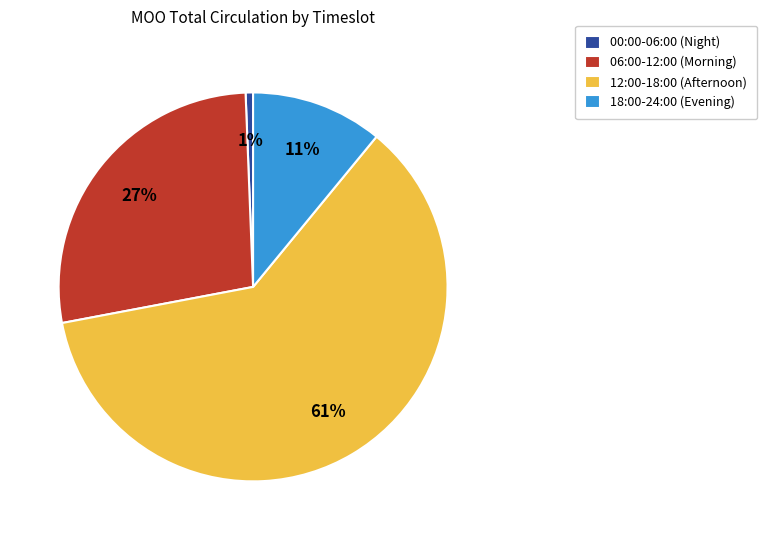

Is it true that 06:00-12:00 (Morning) is 27% of the pie?

True